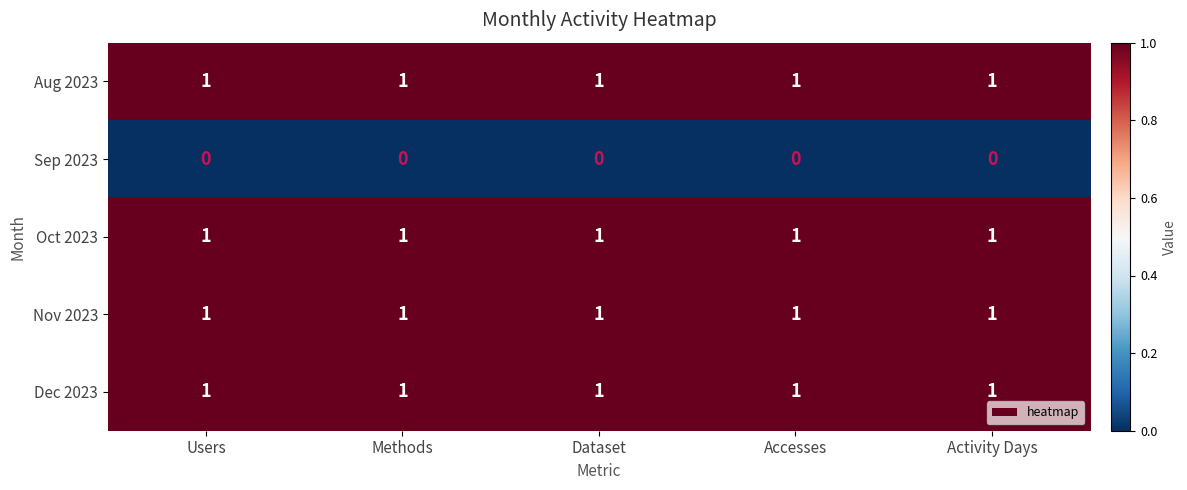

The Nov 2023 series shows 1 at Dataset. True or false?

True